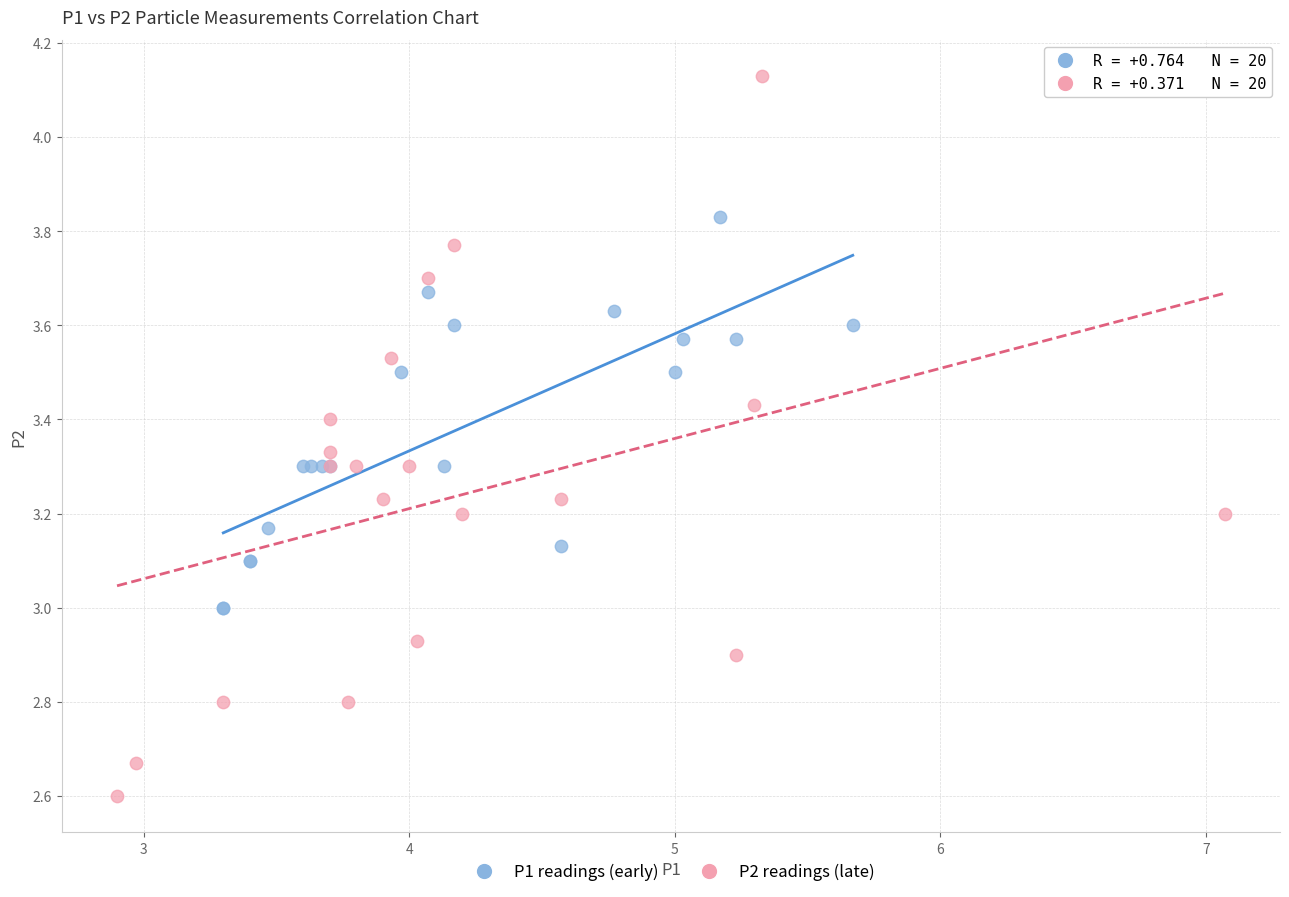

Which series contains the highest Y value?

P2 readings (late)